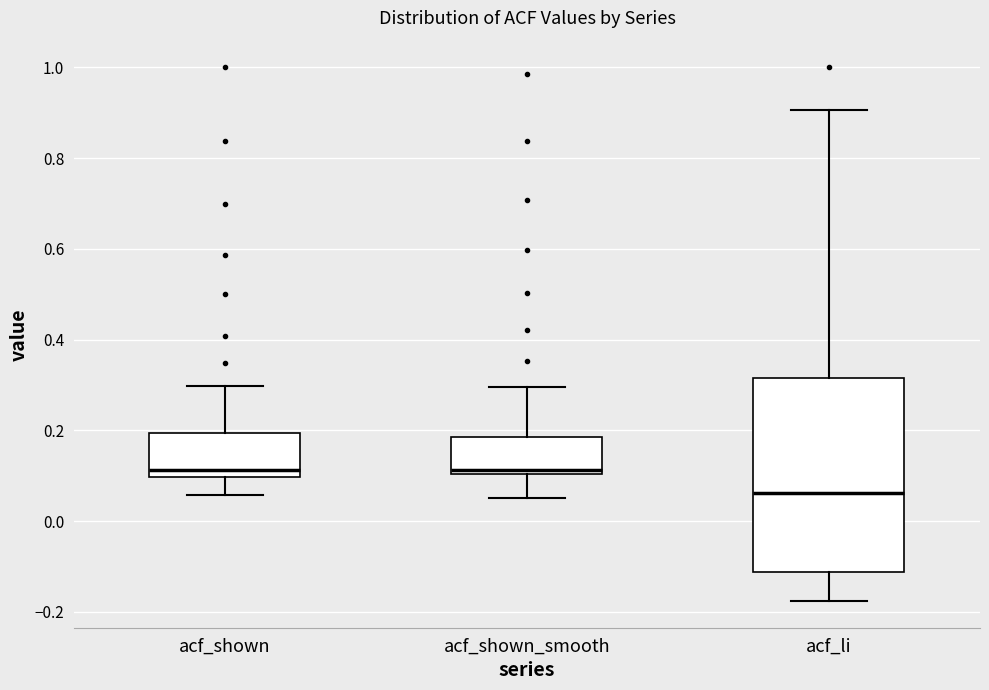

Reading left to right, read every box against the y-axis: the position of its median line, the range the box covers, and the ends of its whiskers. The values are not printed on the chart, so give them approximately, as read against the axis.

acf_shown: median 0.12, box 0.10 to 0.20, whiskers 0.06 to 0.30
acf_shown_smooth: median 0.12, box 0.10 to 0.18, whiskers 0.06 to 0.30
acf_li: median 0.06, box -0.12 to 0.32, whiskers -0.18 to 0.90